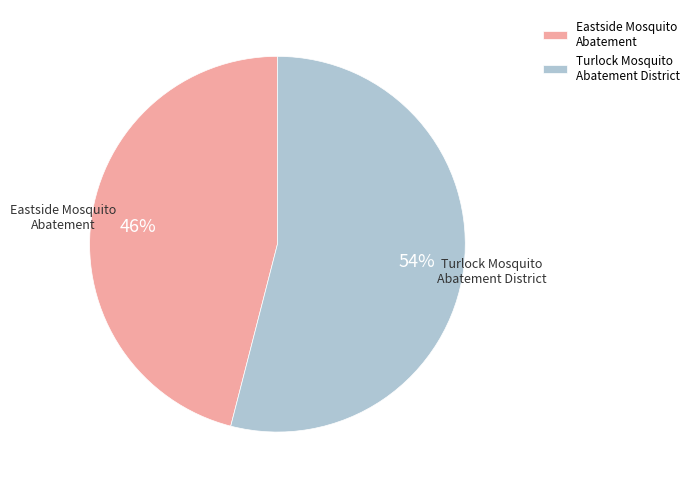

Rank the categories by value from highest to lowest.

Turlock Mosquito Abatement District, Eastside Mosquito Abatement